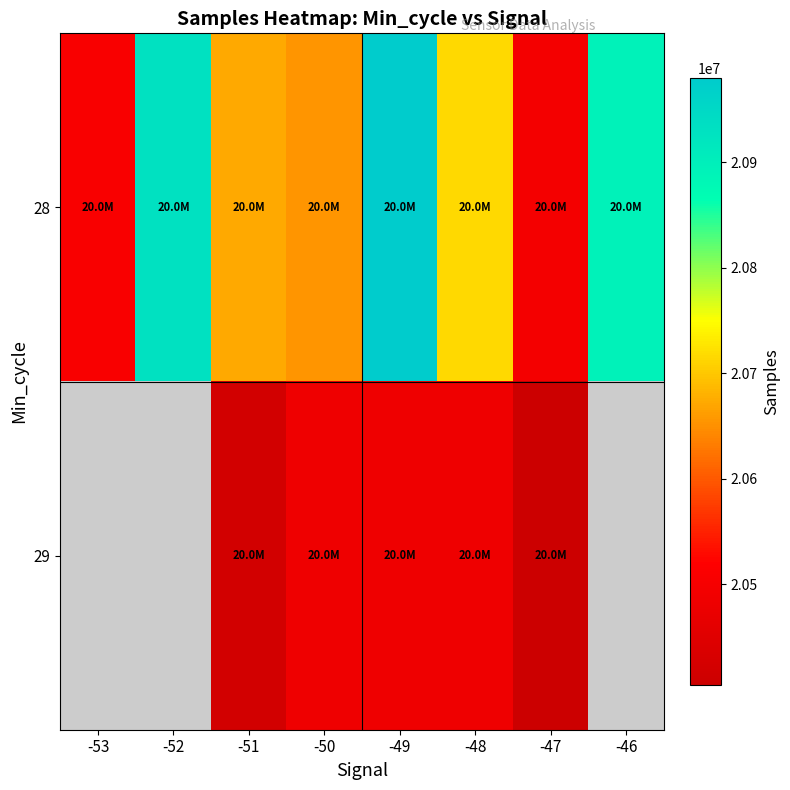

The value of 29 at -48 is 20483508.0. True or false?

True